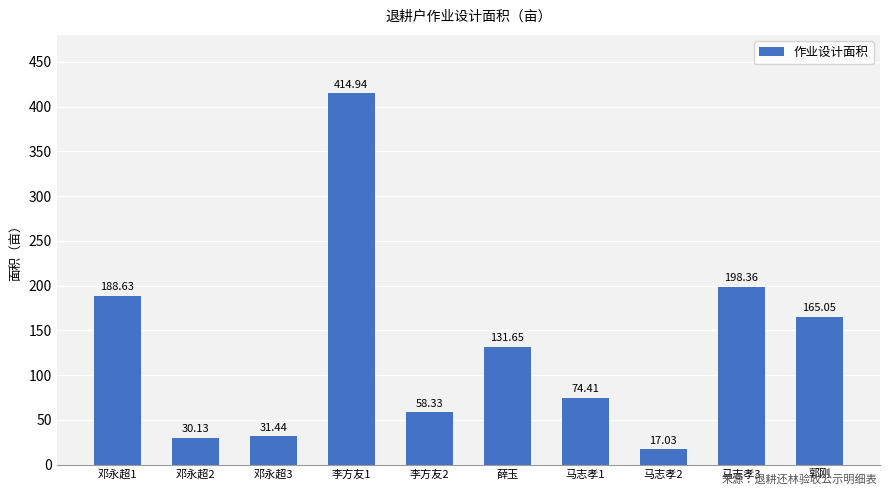

What is the sum of all values?

1310.0